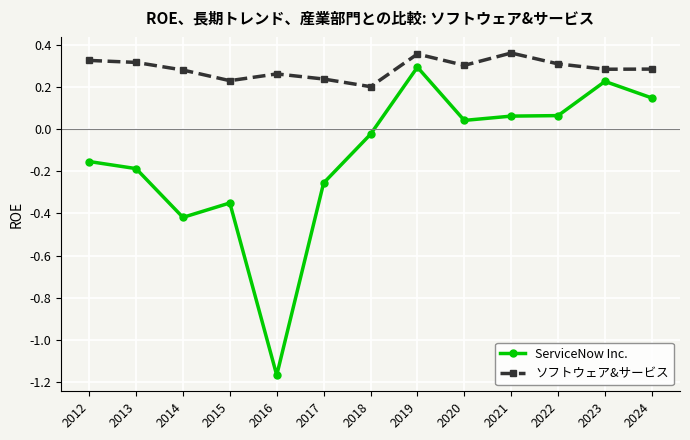

Which series has the largest total across all categories?

ソフトウェア&サービス